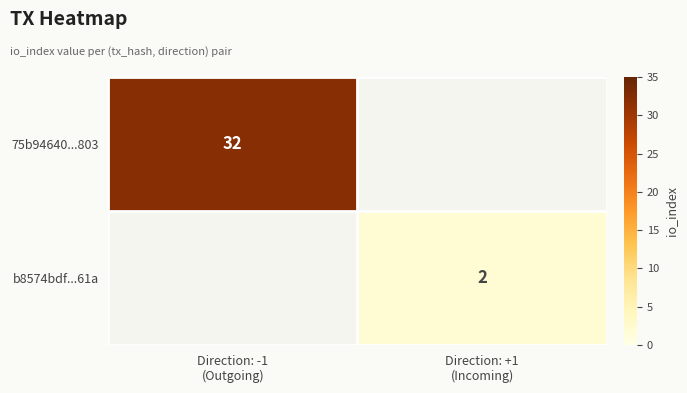

Rank the series by their maximum value, from highest to lowest.

75b94640...803, b8574bdf...61a